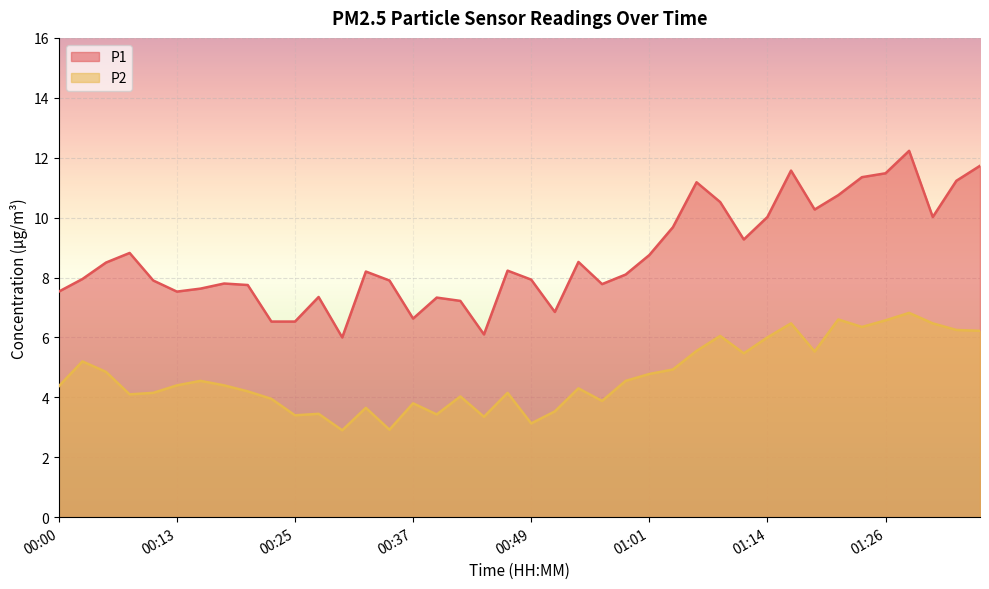

List the series in order of their peak value, lowest first.

P2, P1